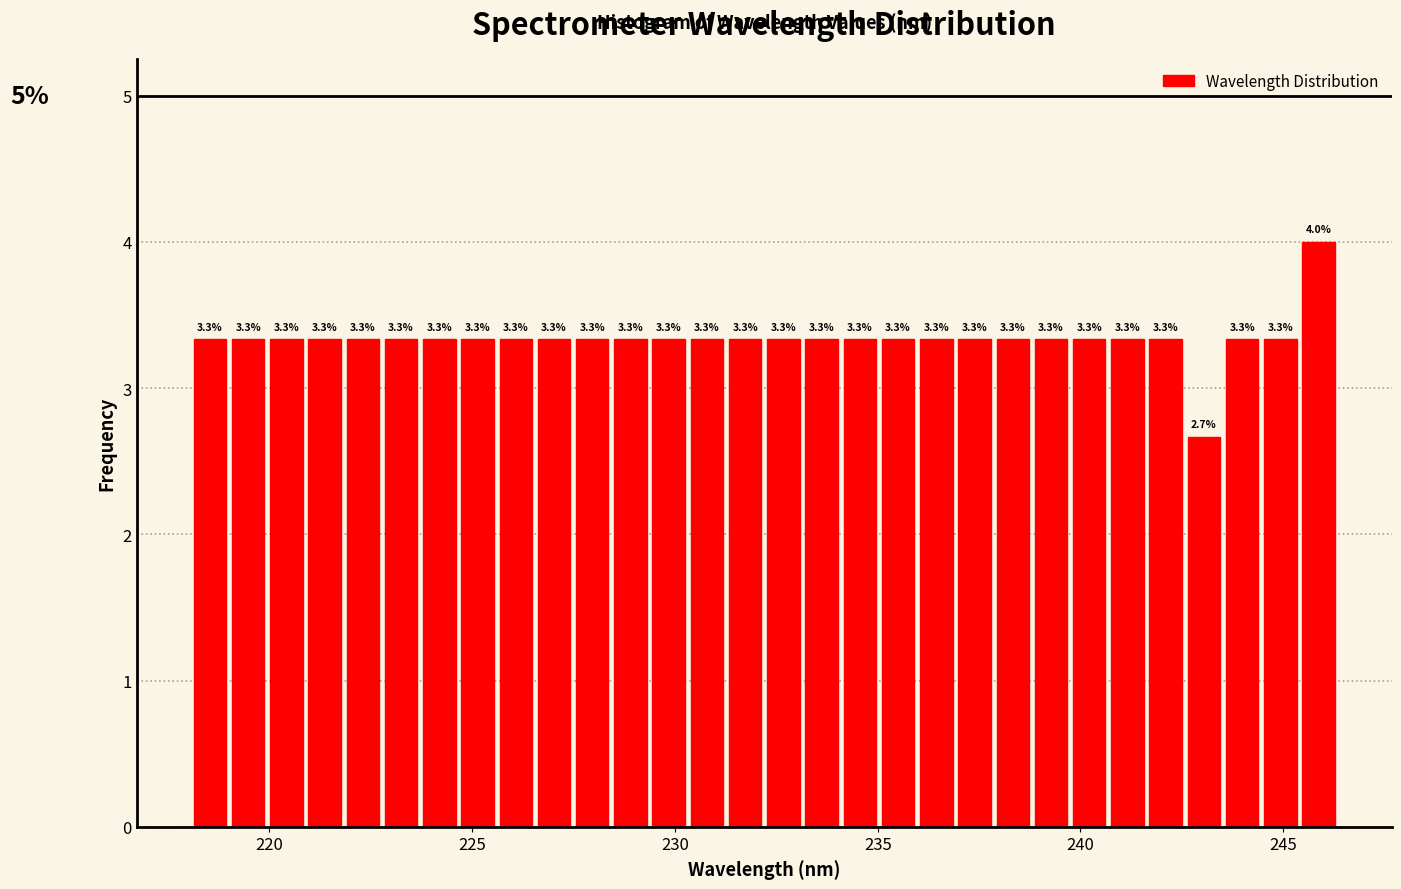

Around what value on the x-axis is the tallest bar? Give the approximate position of its centre, as read against the axis.

246.0